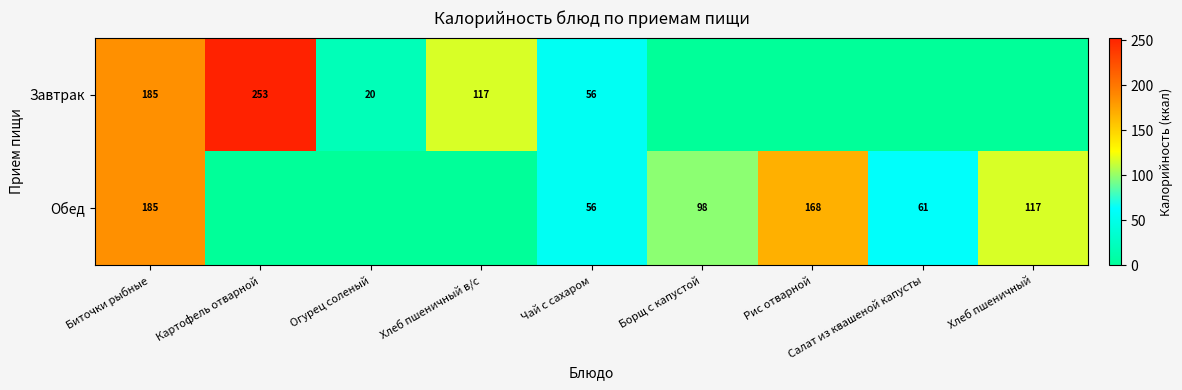

Is the value of Завтрак at Огурец соленый greater than the value of Обед at Биточки рыбные?

No